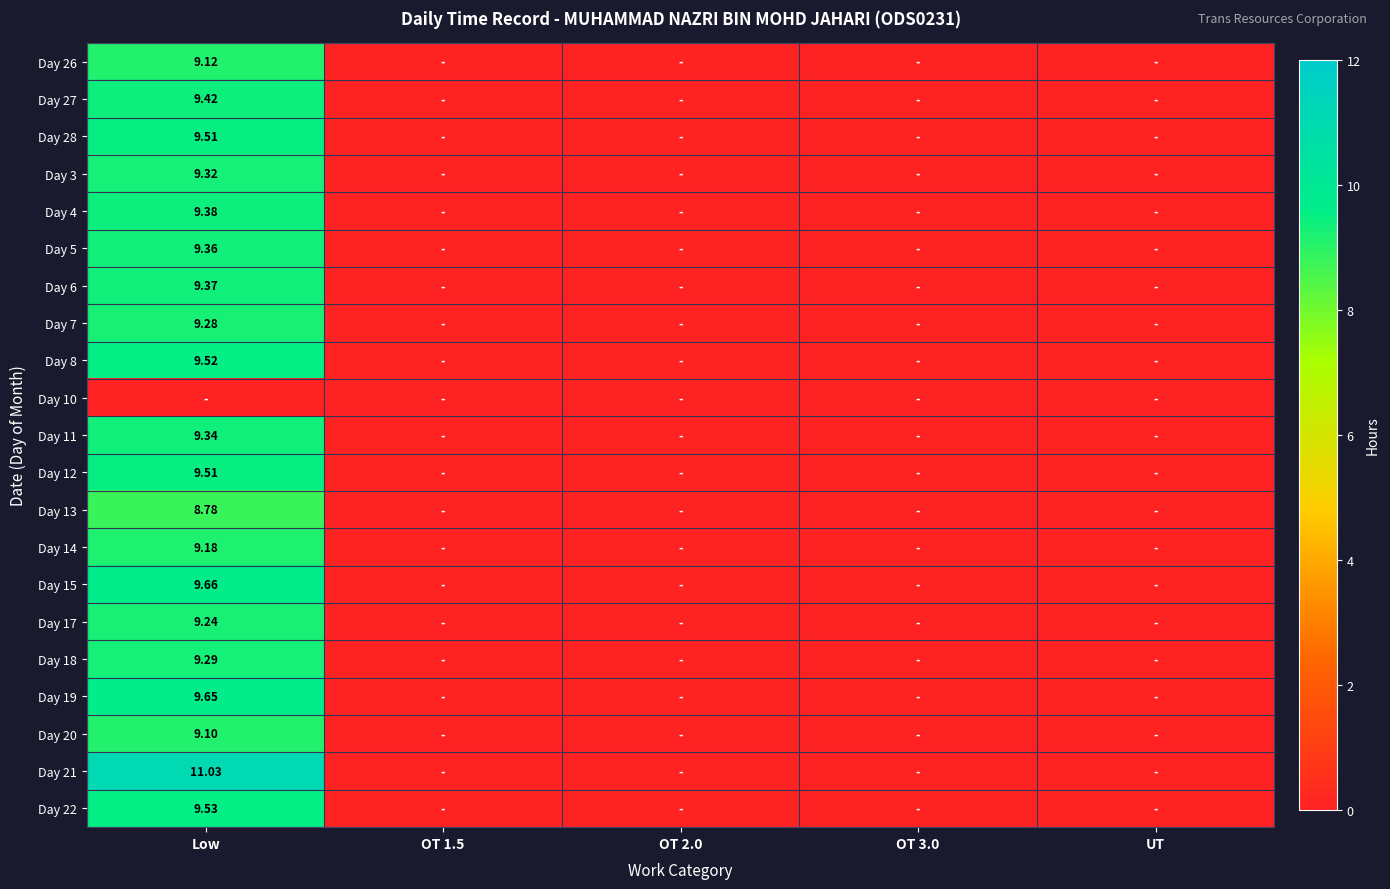

List the labels in order of Day 5 value, smallest first.

OT 1.5, OT 2.0, OT 3.0, UT, Low